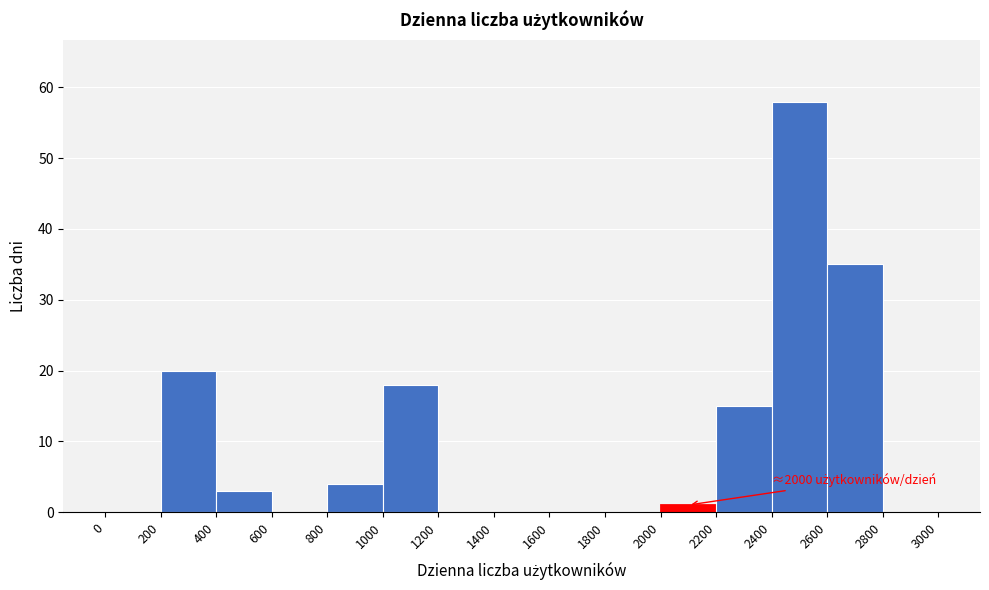

Over which range of the x-axis is the bar tallest?

2400 to 2600